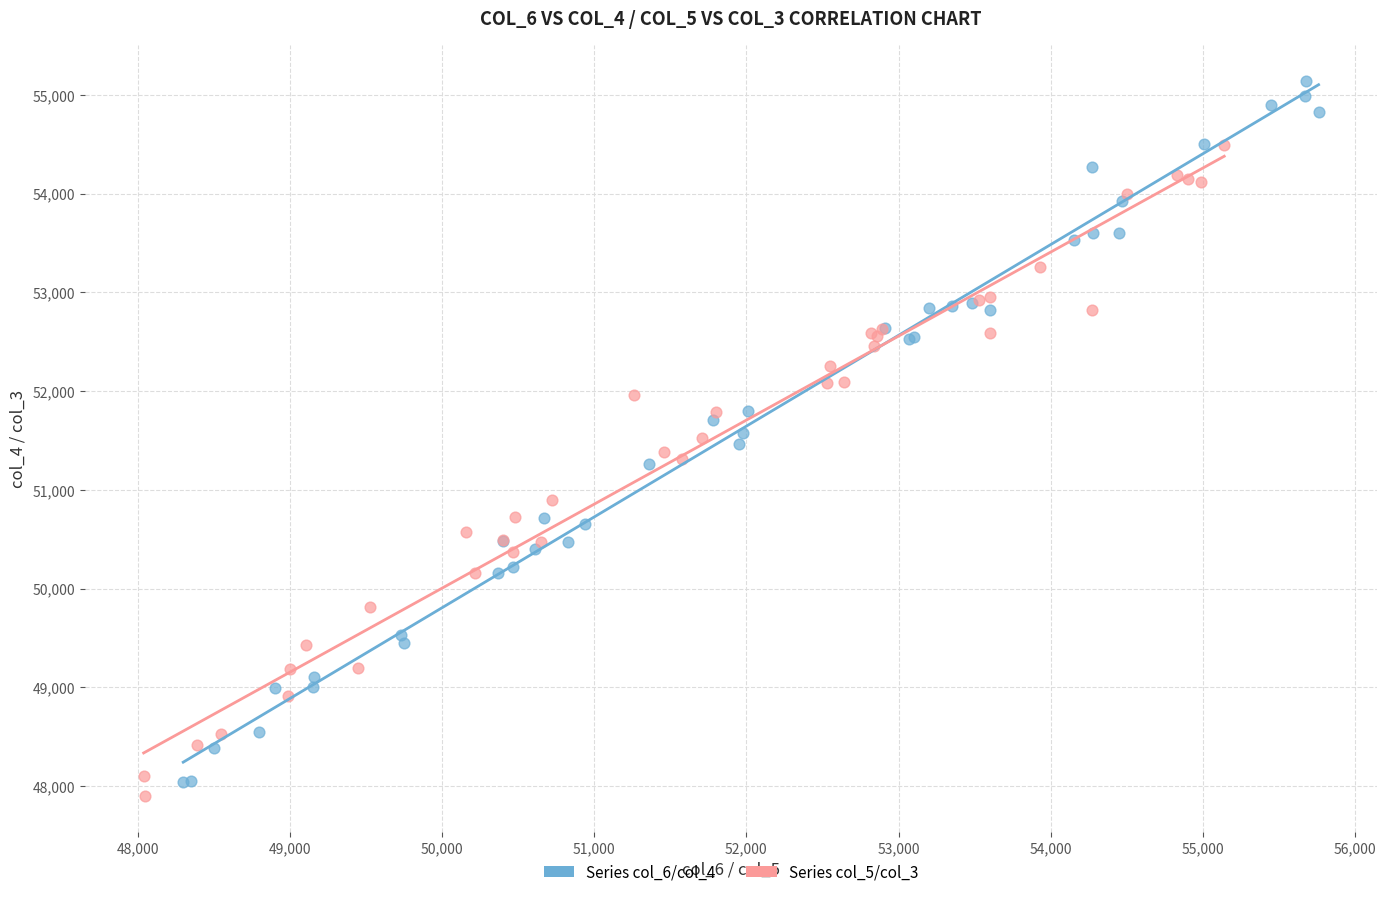

Which series reaches the maximum Y coordinate?

Series col_6/col_4